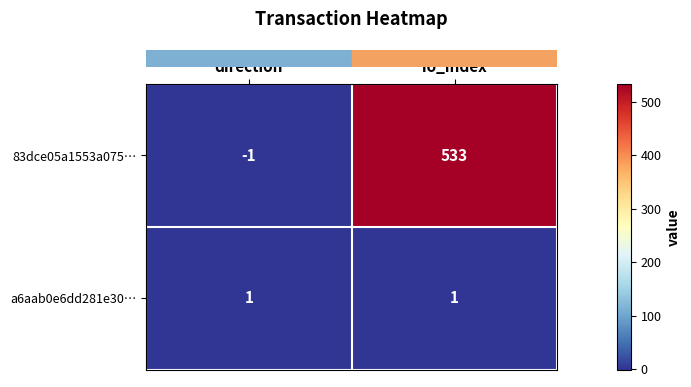

What is the difference between the highest and lowest values at io_index?

532